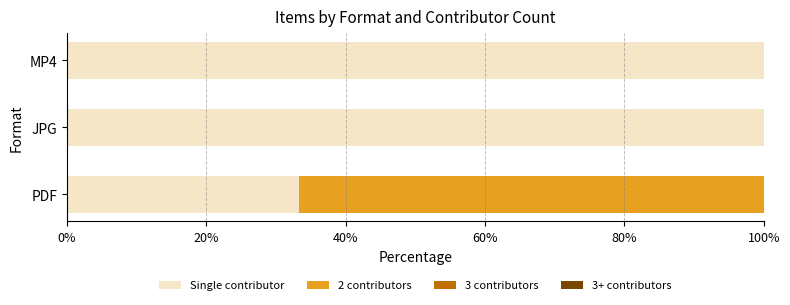

True or false: Single contributor has a value of 174.4 at JPG.

False